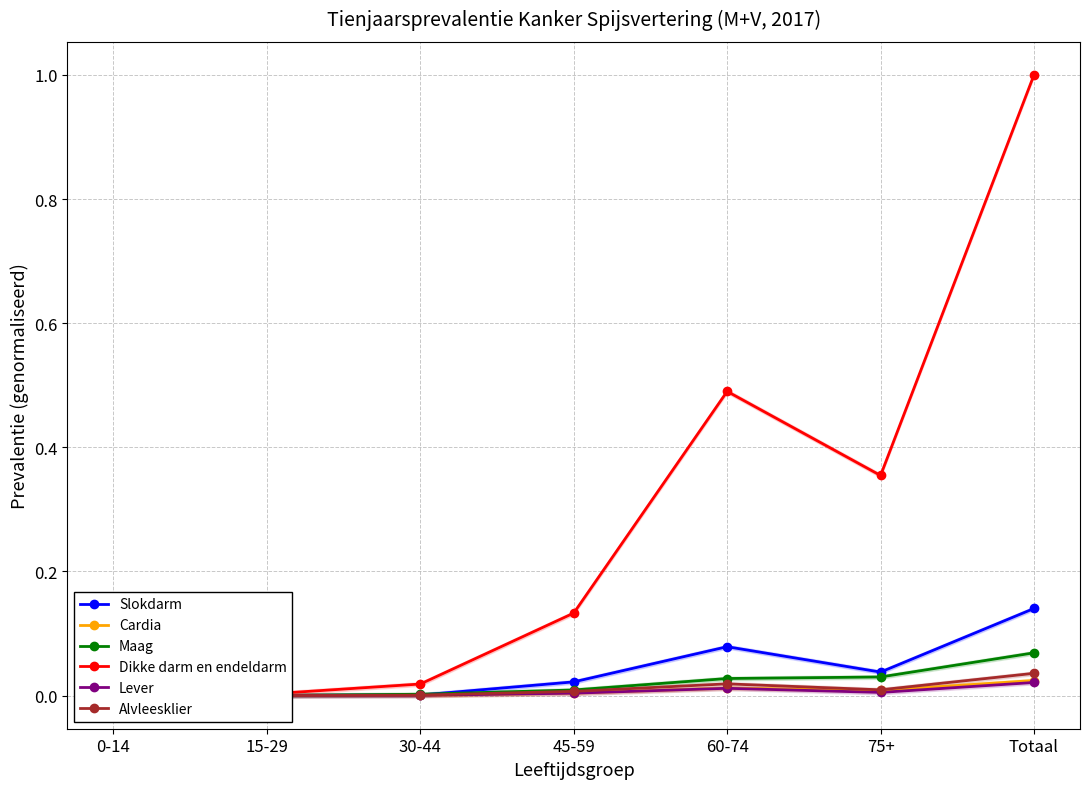

Count the number of data series in this chart.

6